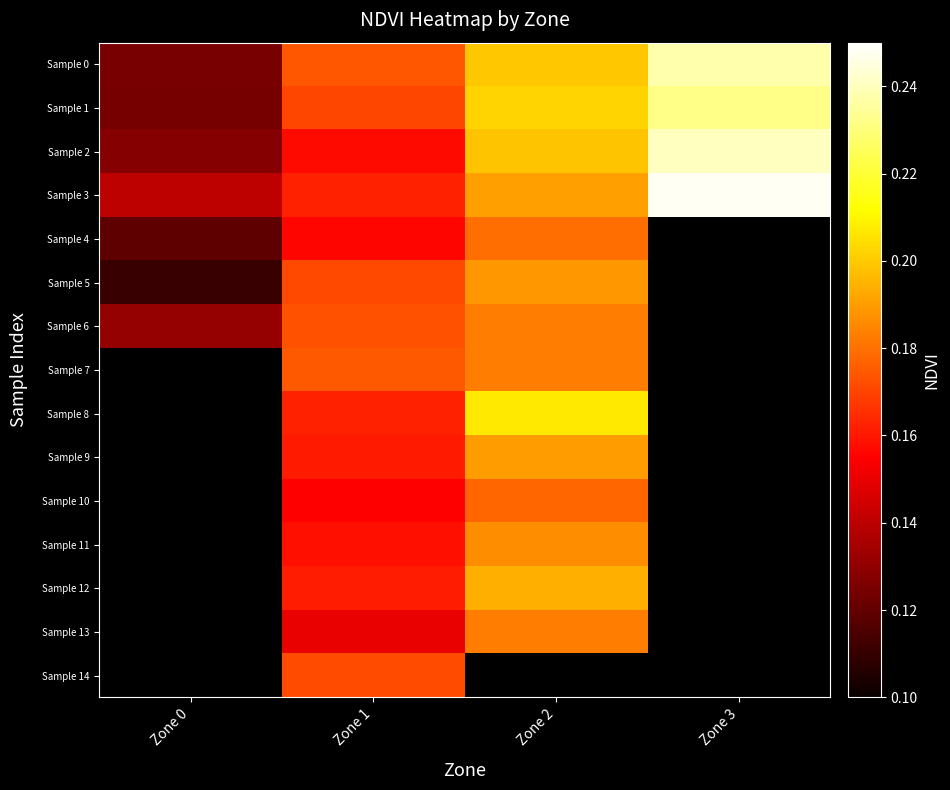

At how many categories does at least one series exceed 0?

4